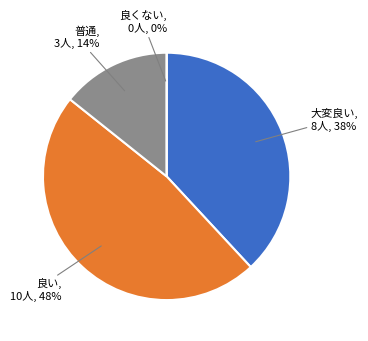

Is the sum of Day 8 and Day 1 greater than half?

No